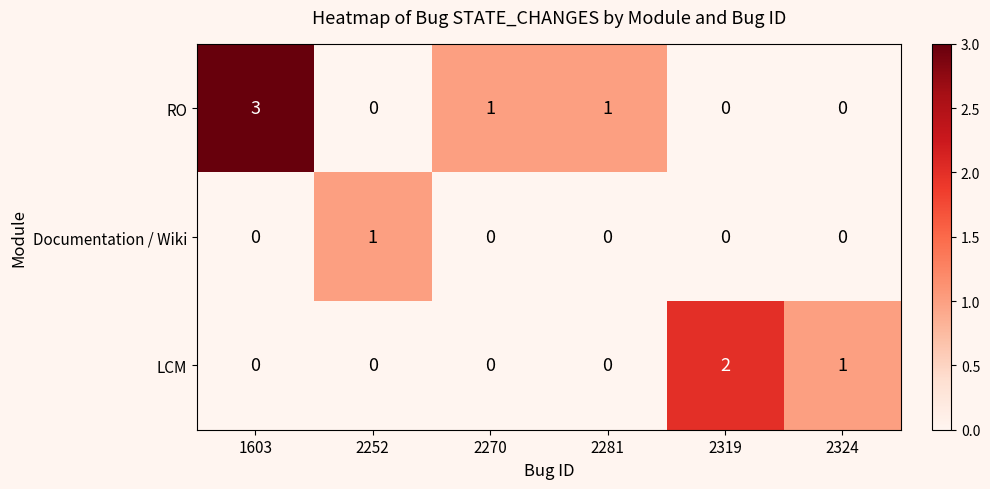

What is the sum of the RO values at 1603 and 2281?

4